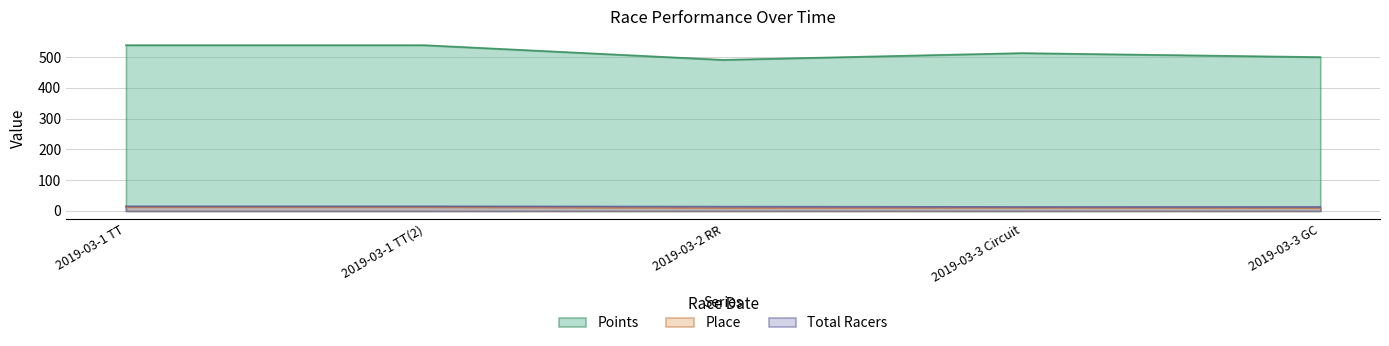

Reading left to right, list all the values displayed in this chart.

Points: 538.8	538.8	491.2	513.1	500.1
Place: 12.0	12.0	9.0	10.0	9.0
Total Racers: 15.0	15.0	14.0	13.0	13.0